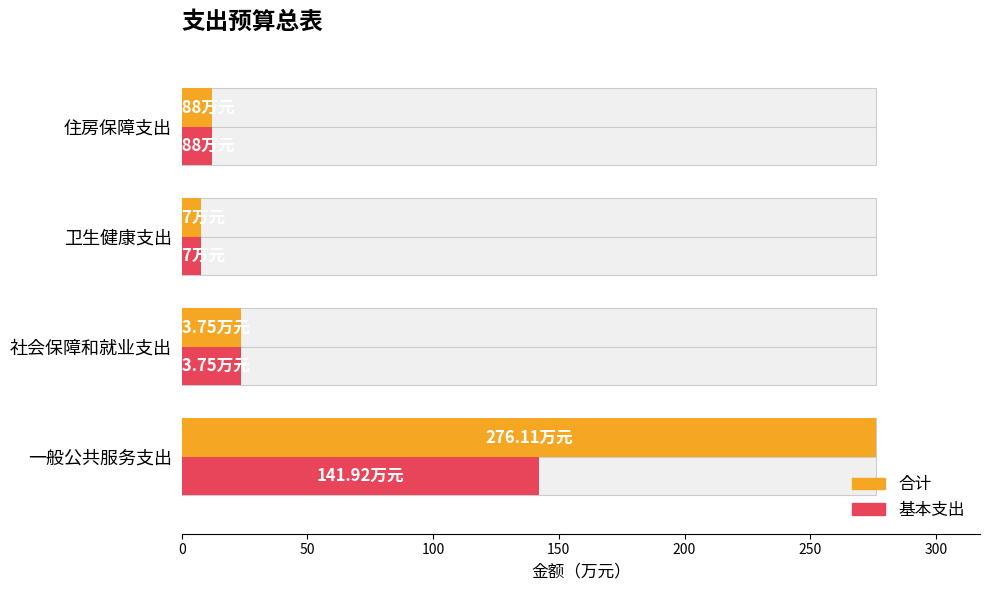

How many distinct data groups are displayed?

2